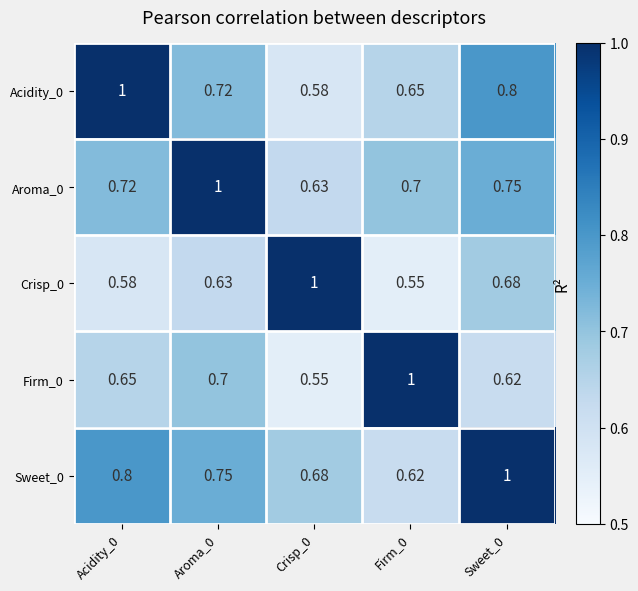

Is the value of Aroma_0 at Acidity_0 greater than the value of Firm_0 at Firm_0?

No